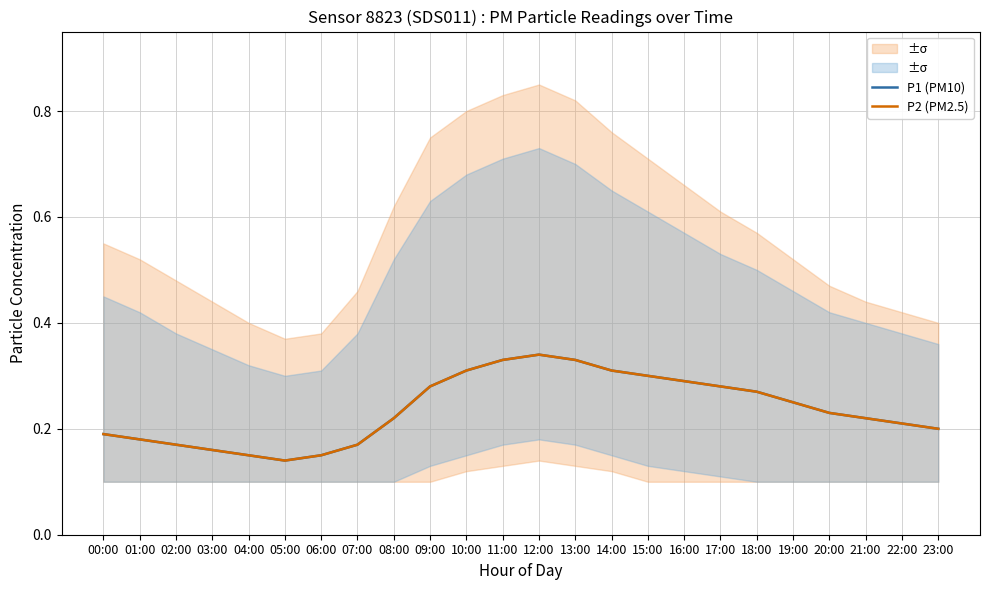

Reading left to right, what are all the values shown in this chart?

P1 (PM10): 00:00=0.2	01:00=0.2	02:00=0.2	03:00=0.2	04:00=0.1	05:00=0.1	06:00=0.1	07:00=0.2	08:00=0.2	09:00=0.3	10:00=0.3	11:00=0.3	12:00=0.3	13:00=0.3	14:00=0.3	15:00=0.3	16:00=0.3	17:00=0.3	18:00=0.3	19:00=0.2	20:00=0.2	21:00=0.2	22:00=0.2	23:00=0.2
P2 (PM2.5): 00:00=0.2	01:00=0.2	02:00=0.2	03:00=0.2	04:00=0.1	05:00=0.1	06:00=0.1	07:00=0.2	08:00=0.2	09:00=0.3	10:00=0.3	11:00=0.3	12:00=0.3	13:00=0.3	14:00=0.3	15:00=0.3	16:00=0.3	17:00=0.3	18:00=0.3	19:00=0.2	20:00=0.2	21:00=0.2	22:00=0.2	23:00=0.2